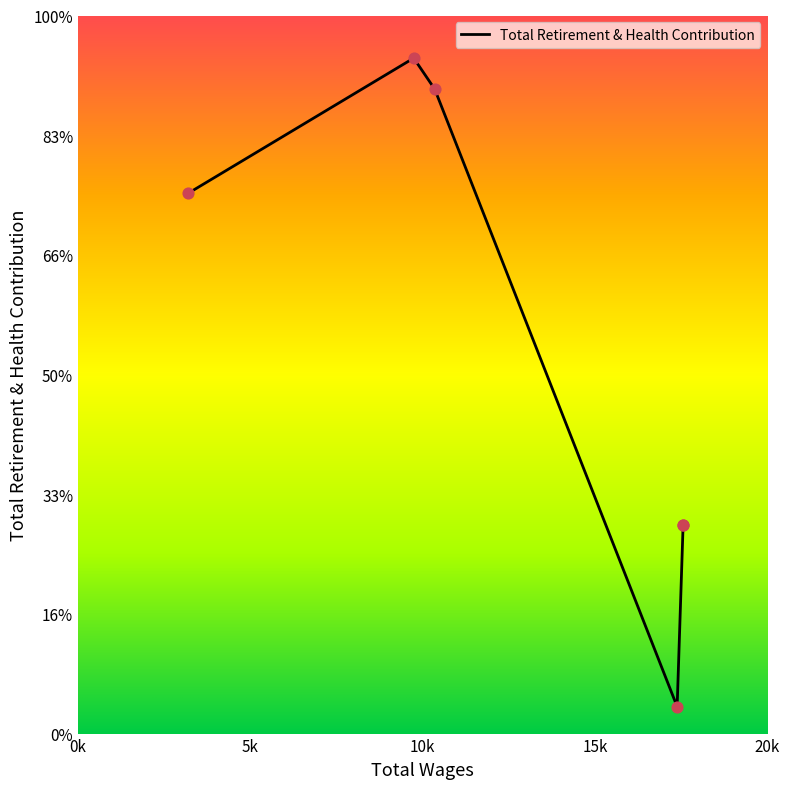

Between 3196.0 and 9739.0, which is larger?

9739.0